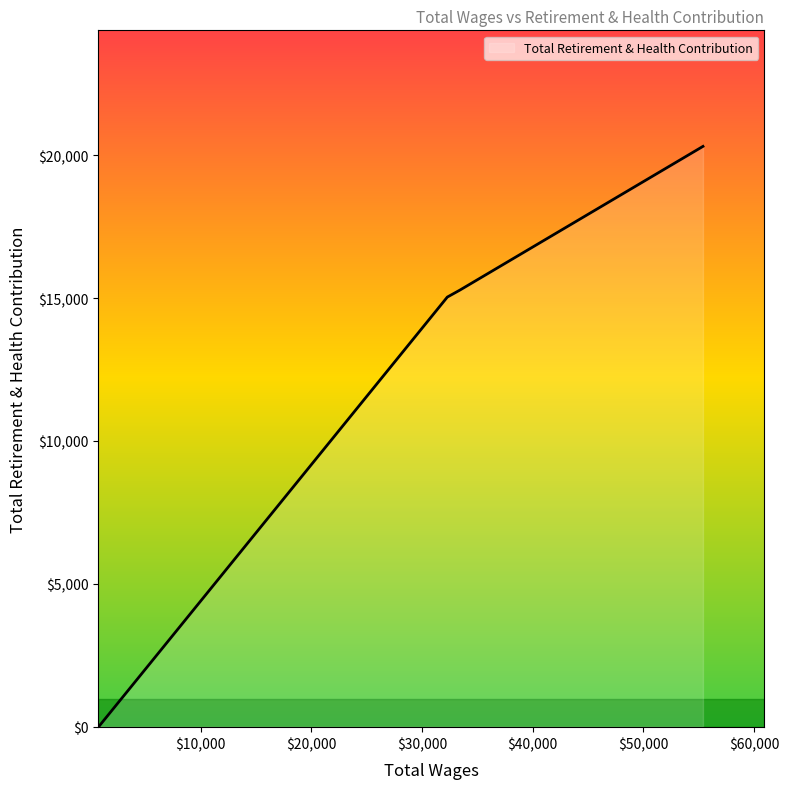

What is the average value?

12659